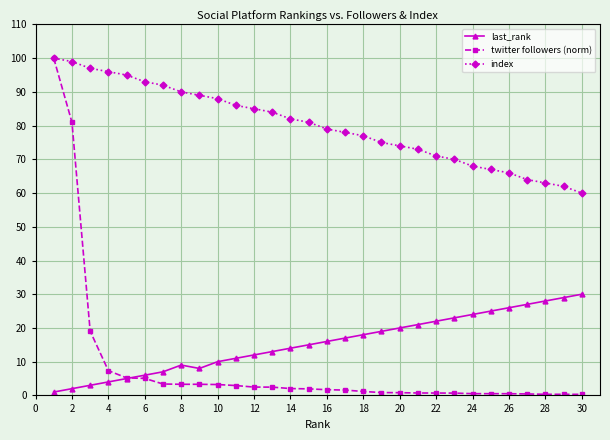

After their last crossing, which series has the higher values: last_rank or twitter followers (norm)?

last_rank